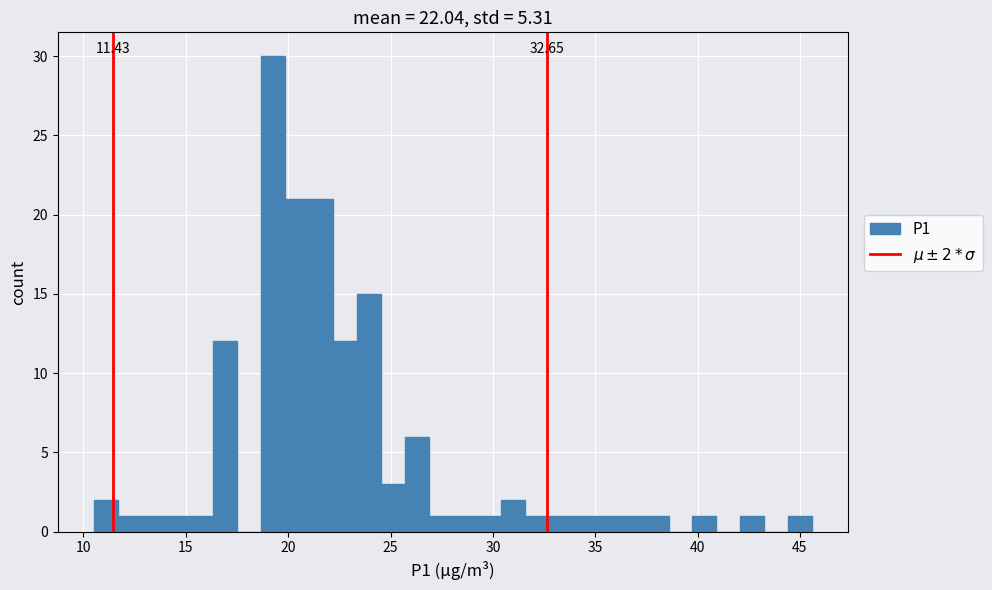

Around what value on the x-axis is the tallest bar? Give the approximate position of its centre, as read against the axis.

19.5